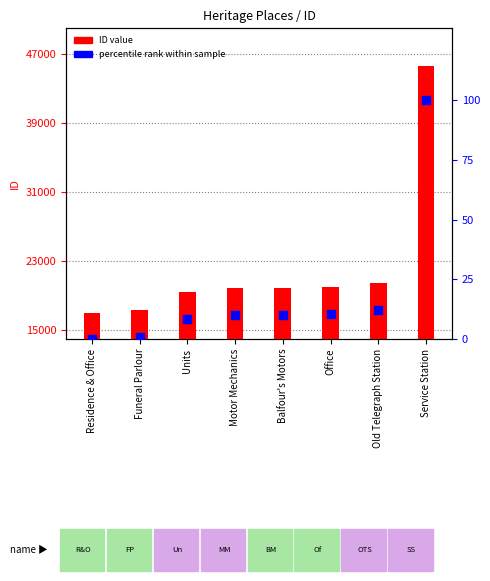

What are all the series names shown in the legend?

ID, percentile rank